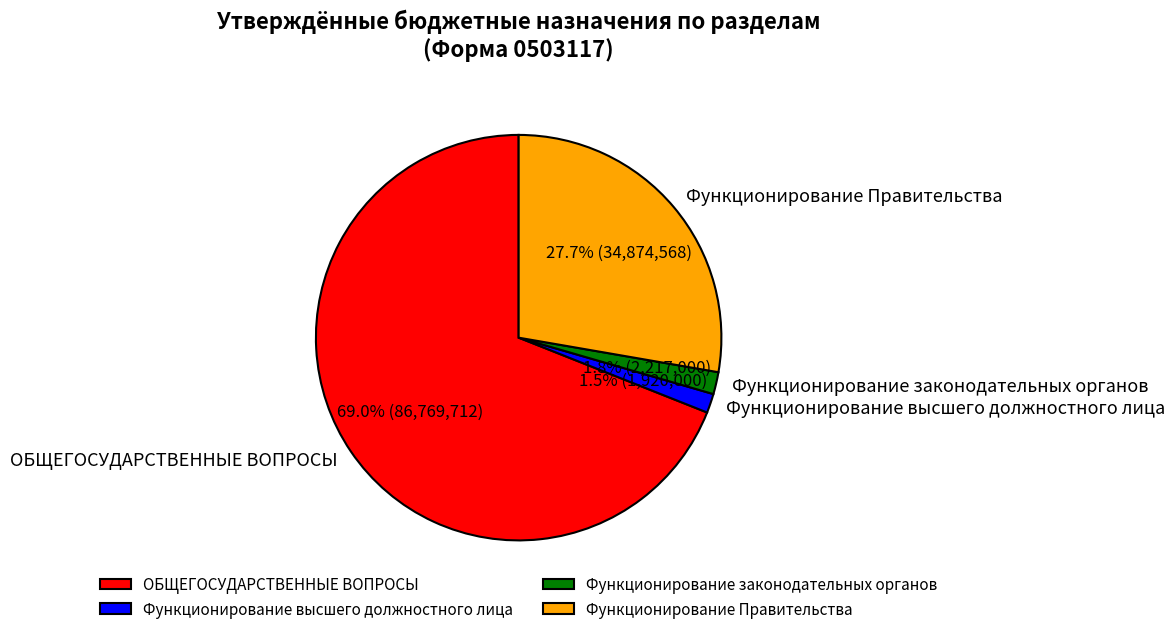

Which slice is the largest?

ОБЩЕГОСУДАРСТВЕННЫЕ ВОПРОСЫ